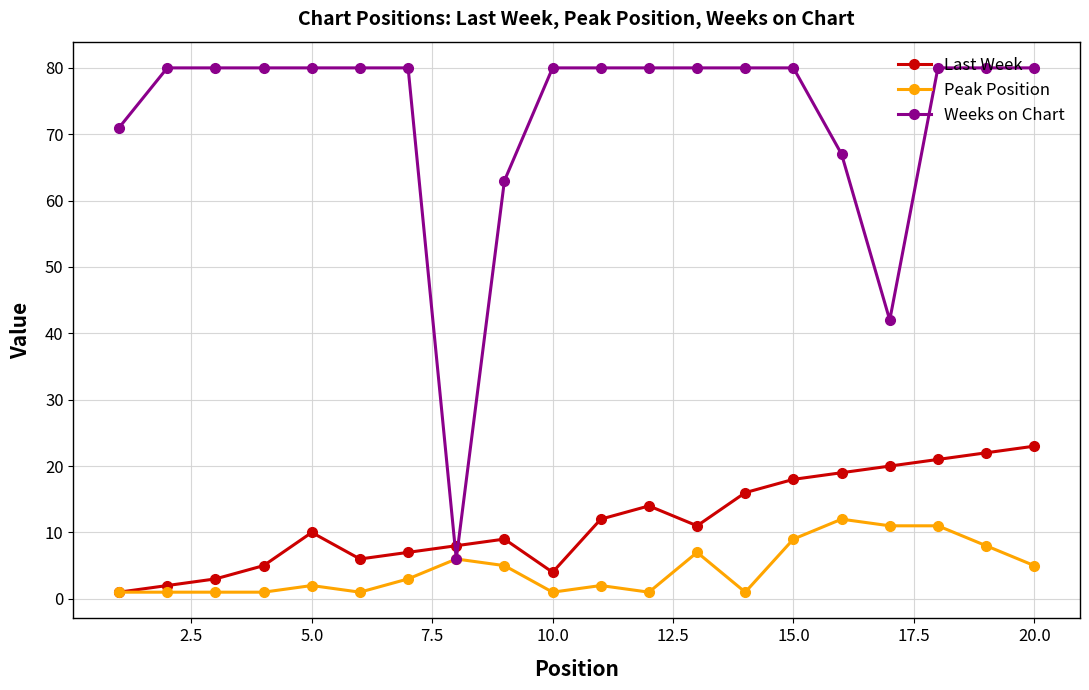

True or false: Peak Position has more than 1 interior local peaks.

True